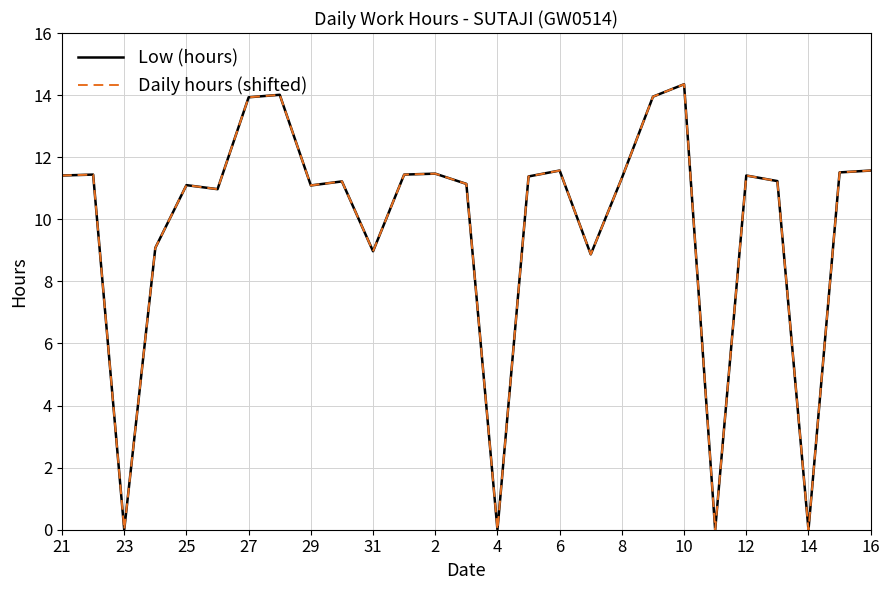

At which label does Low (hours) first exceed 11?

21